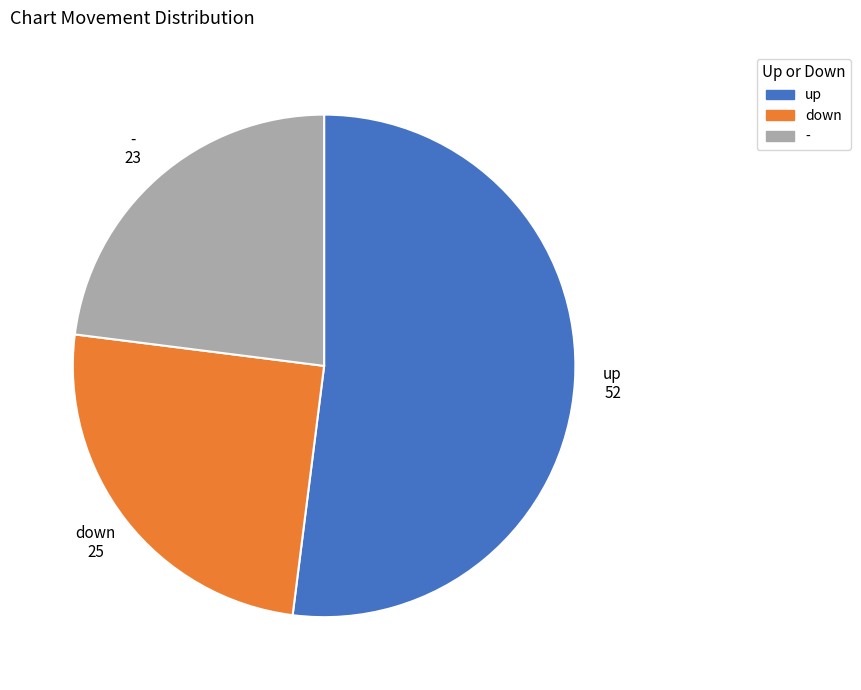

Do up and - together represent more than half of the pie?

Yes